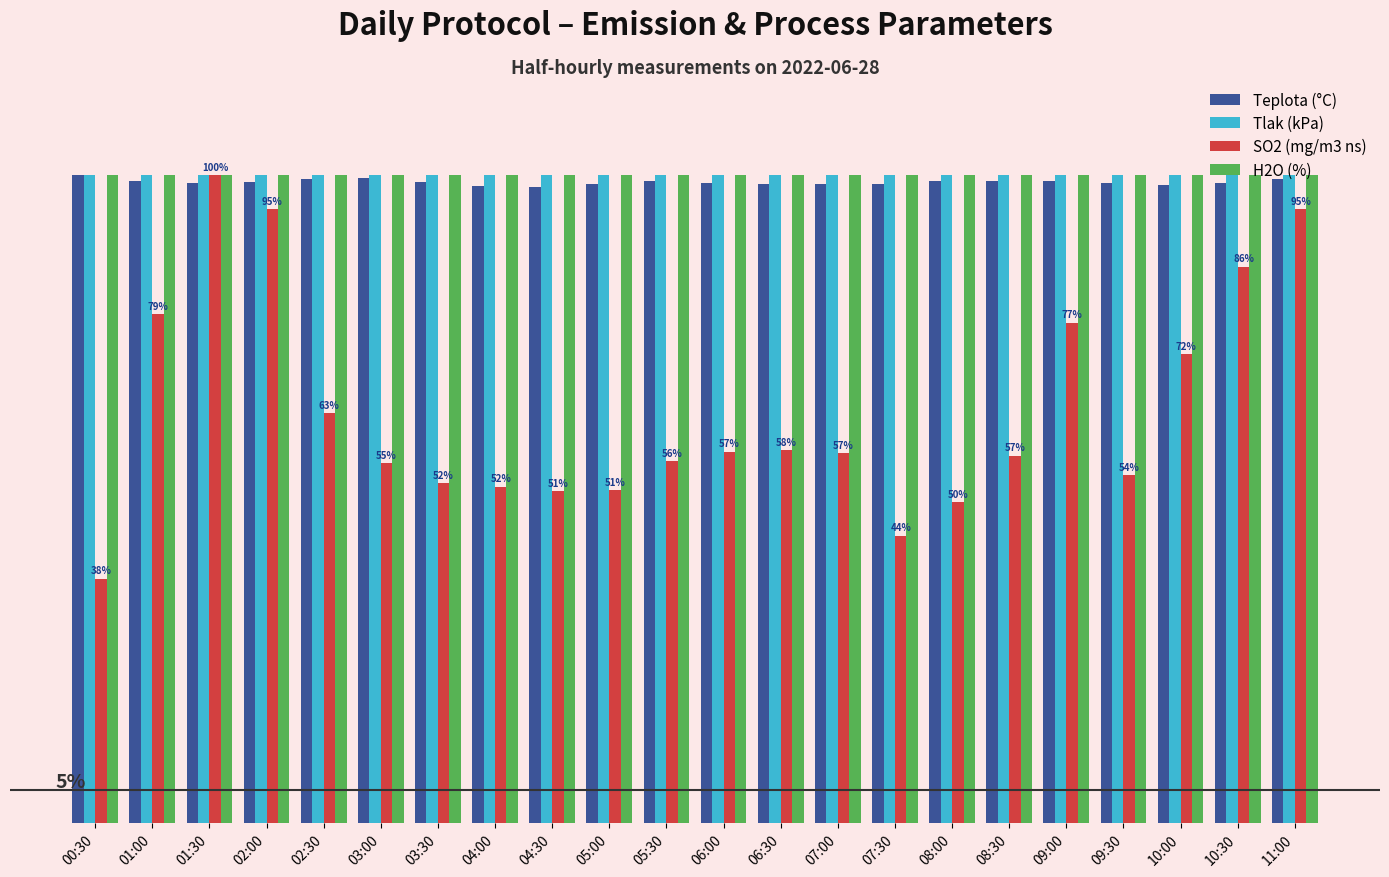

List the series in order of their peak value, highest first.

Teplota (°C), Tlak (kPa), SO2 (mg/m3 ns), H2O (%)